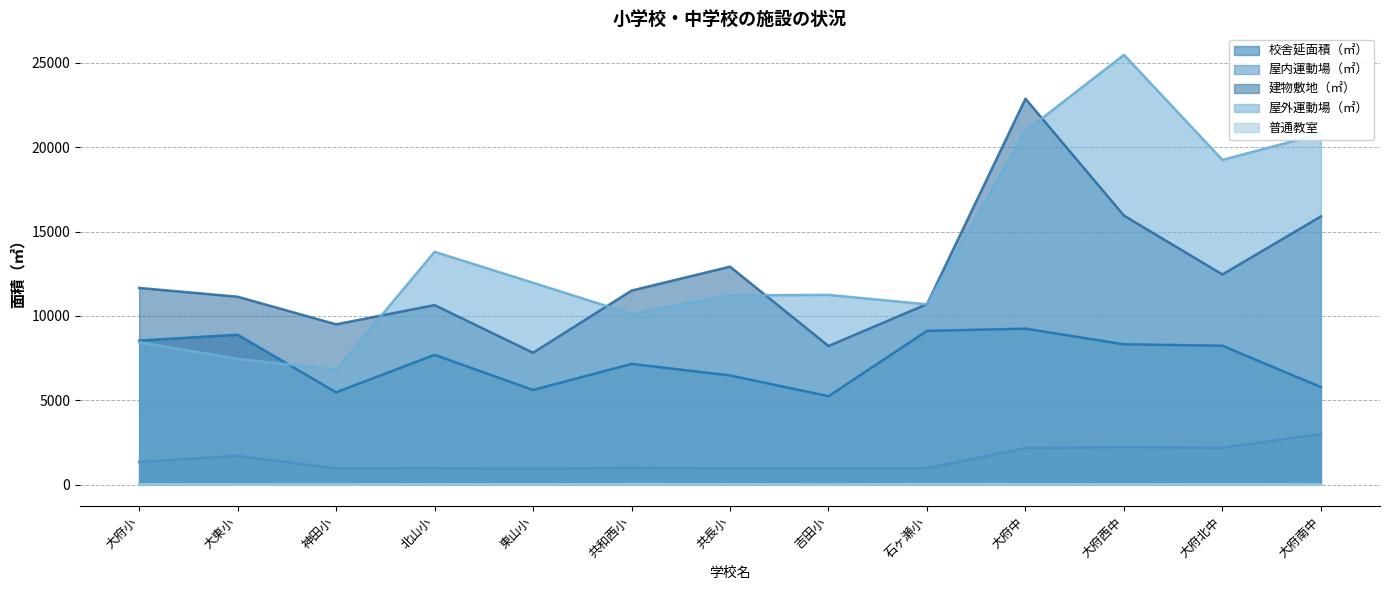

How many lines are shown in the chart?

5